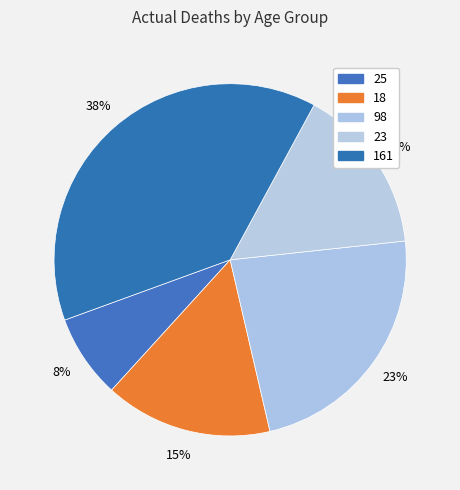

Count the number of slices in the pie.

5